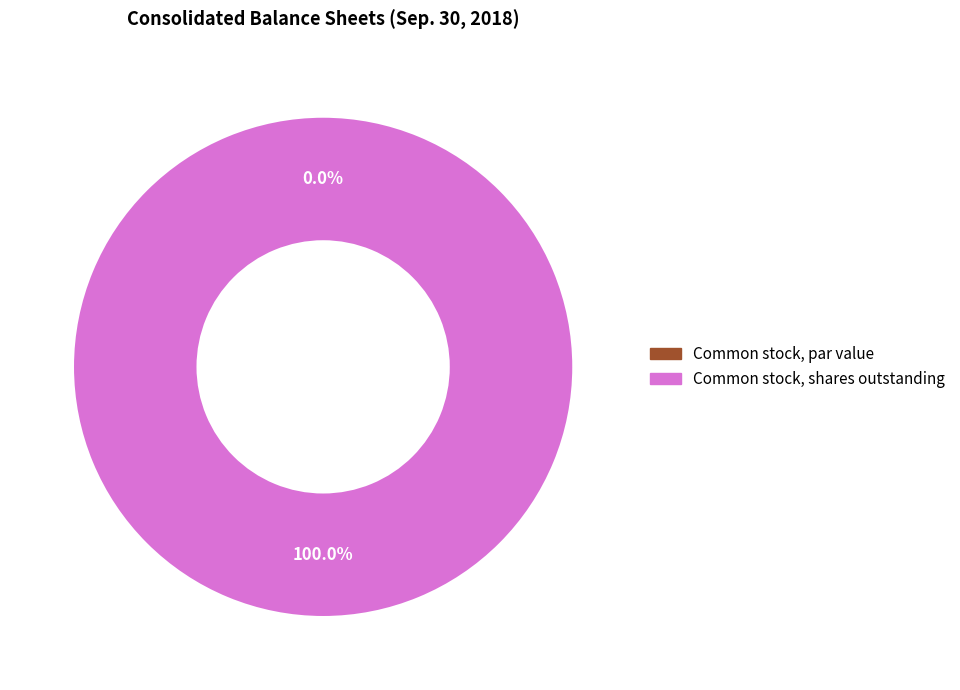

Is there a majority slice in this chart?

Yes